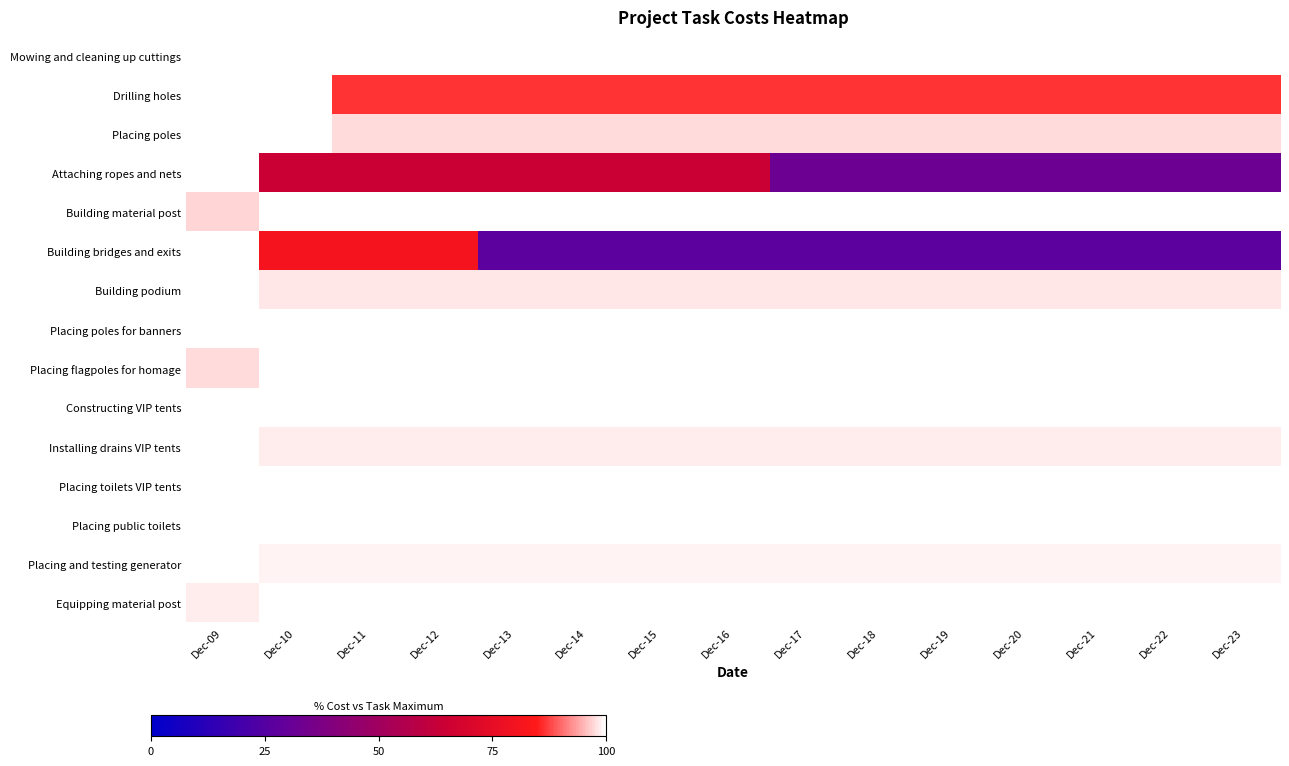

Reading left to right, extract all data points from this chart.

Mowing and cleaning up cuttings: Dec-09=100.0	Dec-10=100.0	Dec-11=100.0	Dec-12=100.0	Dec-13=100.0	Dec-14=100.0	Dec-15=100.0	Dec-16=100.0	Dec-17=100.0	Dec-18=100.0	Dec-19=100.0	Dec-20=100.0	Dec-21=100.0	Dec-22=100.0	Dec-23=100.0
Drilling holes: Dec-09=100.0	Dec-10=100.0	Dec-11=86.6	Dec-12=86.6	Dec-13=86.6	Dec-14=86.6	Dec-15=86.6	Dec-16=86.6	Dec-17=86.6	Dec-18=86.6	Dec-19=86.6	Dec-20=86.6	Dec-21=86.6	Dec-22=86.6	Dec-23=86.6
Placing poles: Dec-09=100.0	Dec-10=100.0	Dec-11=97.5	Dec-12=97.5	Dec-13=97.5	Dec-14=97.5	Dec-15=97.5	Dec-16=97.5	Dec-17=97.5	Dec-18=97.5	Dec-19=97.5	Dec-20=97.5	Dec-21=97.5	Dec-22=97.5	Dec-23=97.5
Attaching ropes and nets: Dec-09=100.0	Dec-10=64.3	Dec-11=64.3	Dec-12=64.3	Dec-13=64.3	Dec-14=64.3	Dec-15=64.3	Dec-16=64.3	Dec-17=31.8	Dec-18=31.8	Dec-19=31.8	Dec-20=31.8	Dec-21=31.8	Dec-22=31.8	Dec-23=31.8
Building material post: Dec-09=97.2	Dec-10=100.0	Dec-11=100.0	Dec-12=100.0	Dec-13=100.0	Dec-14=100.0	Dec-15=100.0	Dec-16=100.0	Dec-17=100.0	Dec-18=100.0	Dec-19=100.0	Dec-20=100.0	Dec-21=100.0	Dec-22=100.0	Dec-23=100.0
Building bridges and exits: Dec-09=100.0	Dec-10=81.2	Dec-11=81.2	Dec-12=81.2	Dec-13=27.2	Dec-14=27.2	Dec-15=27.2	Dec-16=27.2	Dec-17=27.2	Dec-18=27.2	Dec-19=27.2	Dec-20=27.2	Dec-21=27.2	Dec-22=27.2	Dec-23=27.2
Building podium: Dec-09=100.0	Dec-10=98.3	Dec-11=98.3	Dec-12=98.3	Dec-13=98.3	Dec-14=98.3	Dec-15=98.3	Dec-16=98.3	Dec-17=98.3	Dec-18=98.3	Dec-19=98.3	Dec-20=98.3	Dec-21=98.3	Dec-22=98.3	Dec-23=98.3
Placing poles for banners: Dec-09=100.0	Dec-10=100.0	Dec-11=100.0	Dec-12=100.0	Dec-13=100.0	Dec-14=100.0	Dec-15=100.0	Dec-16=100.0	Dec-17=100.0	Dec-18=100.0	Dec-19=100.0	Dec-20=100.0	Dec-21=100.0	Dec-22=100.0	Dec-23=100.0
Placing flagpoles for homage: Dec-09=97.6	Dec-10=100.0	Dec-11=100.0	Dec-12=100.0	Dec-13=100.0	Dec-14=100.0	Dec-15=100.0	Dec-16=100.0	Dec-17=100.0	Dec-18=100.0	Dec-19=100.0	Dec-20=100.0	Dec-21=100.0	Dec-22=100.0	Dec-23=100.0
Constructing VIP tents: Dec-09=100.0	Dec-10=99.9	Dec-11=99.9	Dec-12=99.9	Dec-13=99.9	Dec-14=99.9	Dec-15=99.9	Dec-16=99.9	Dec-17=99.9	Dec-18=99.9	Dec-19=99.9	Dec-20=99.9	Dec-21=99.9	Dec-22=99.9	Dec-23=99.9
Installing drains VIP tents: Dec-09=100.0	Dec-10=98.8	Dec-11=98.8	Dec-12=98.8	Dec-13=98.8	Dec-14=98.8	Dec-15=98.8	Dec-16=98.8	Dec-17=98.8	Dec-18=98.8	Dec-19=98.8	Dec-20=98.8	Dec-21=98.8	Dec-22=98.8	Dec-23=98.8
Placing toilets VIP tents: Dec-09=100.0	Dec-10=100.0	Dec-11=100.0	Dec-12=100.0	Dec-13=100.0	Dec-14=100.0	Dec-15=100.0	Dec-16=100.0	Dec-17=100.0	Dec-18=100.0	Dec-19=100.0	Dec-20=100.0	Dec-21=100.0	Dec-22=100.0	Dec-23=100.0
Placing public toilets: Dec-09=100.0	Dec-10=100.0	Dec-11=100.0	Dec-12=100.0	Dec-13=100.0	Dec-14=100.0	Dec-15=100.0	Dec-16=100.0	Dec-17=100.0	Dec-18=100.0	Dec-19=100.0	Dec-20=100.0	Dec-21=100.0	Dec-22=100.0	Dec-23=100.0
Placing and testing generator: Dec-09=100.0	Dec-10=99.2	Dec-11=99.2	Dec-12=99.2	Dec-13=99.2	Dec-14=99.2	Dec-15=99.2	Dec-16=99.2	Dec-17=99.2	Dec-18=99.2	Dec-19=99.2	Dec-20=99.2	Dec-21=99.2	Dec-22=99.2	Dec-23=99.2
Equipping material post: Dec-09=98.6	Dec-10=100.0	Dec-11=100.0	Dec-12=100.0	Dec-13=100.0	Dec-14=100.0	Dec-15=100.0	Dec-16=100.0	Dec-17=100.0	Dec-18=100.0	Dec-19=100.0	Dec-20=100.0	Dec-21=100.0	Dec-22=100.0	Dec-23=100.0